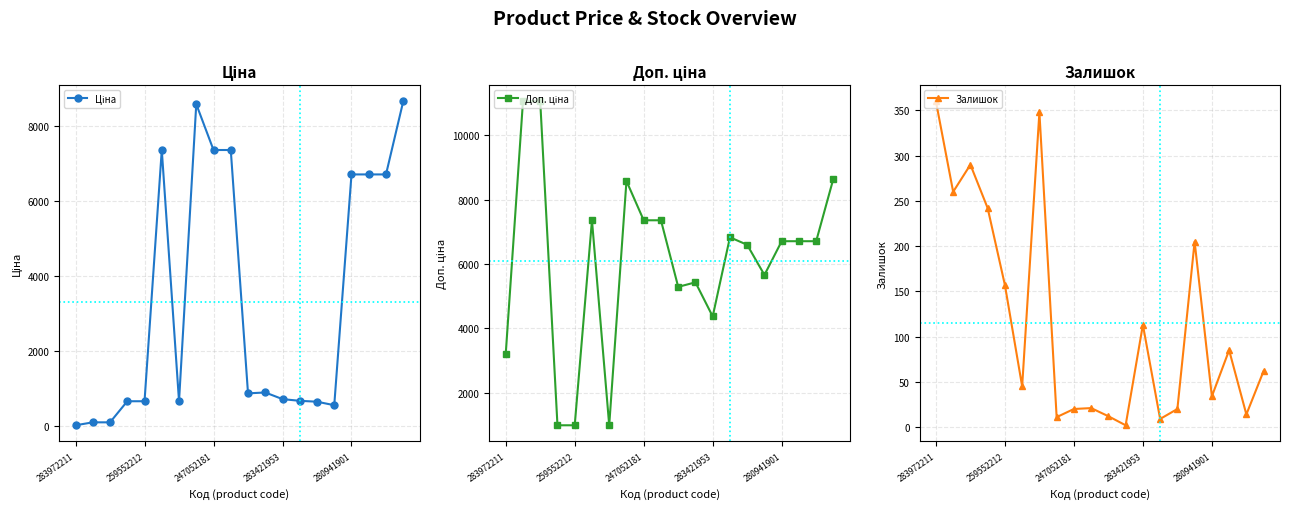

How many interior local peaks does the Залишок series have?

6